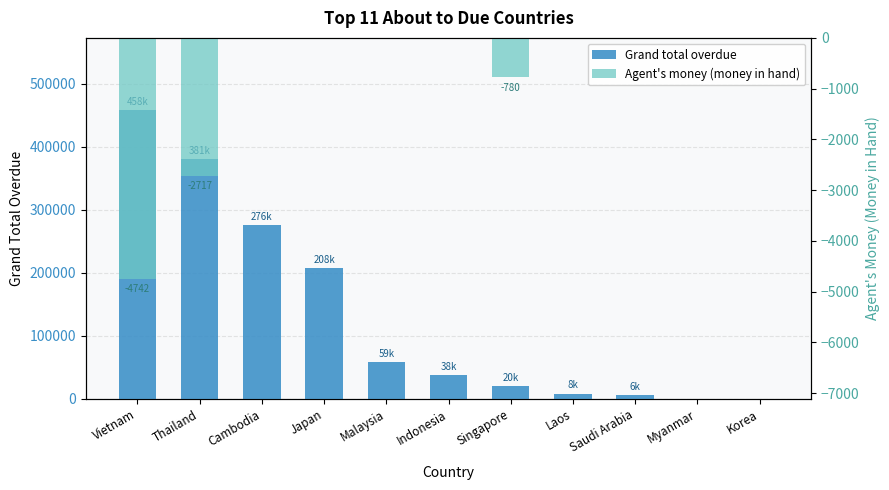

Where is Grand total overdue nearest to the value 229076?

Japan